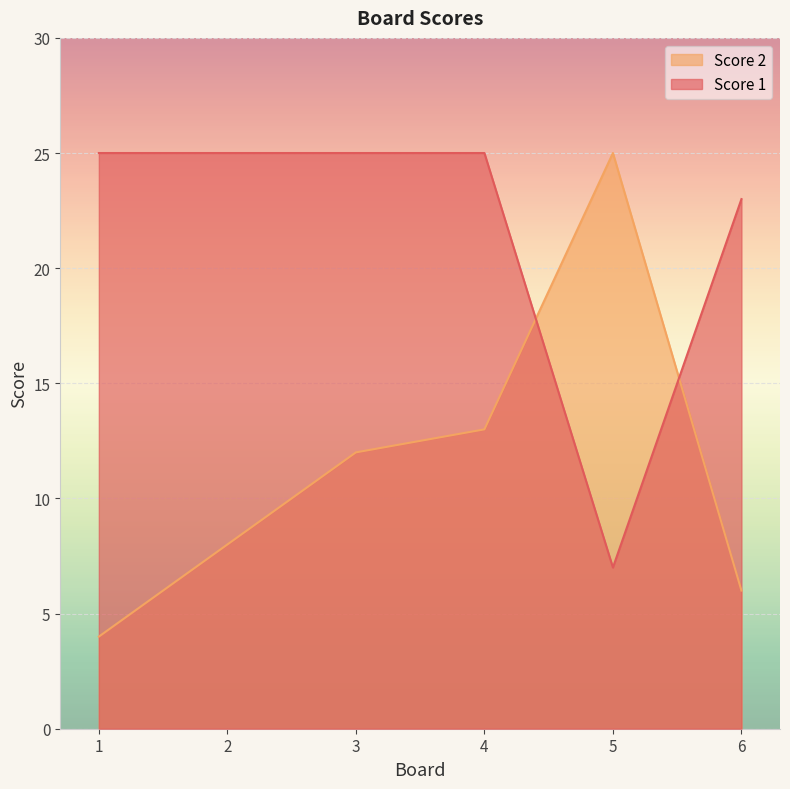

Where is Score 1 nearest to the value 16?

6